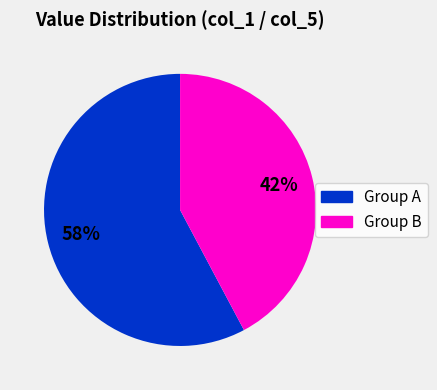

Is there any slice that represents more than half of the pie?

Yes